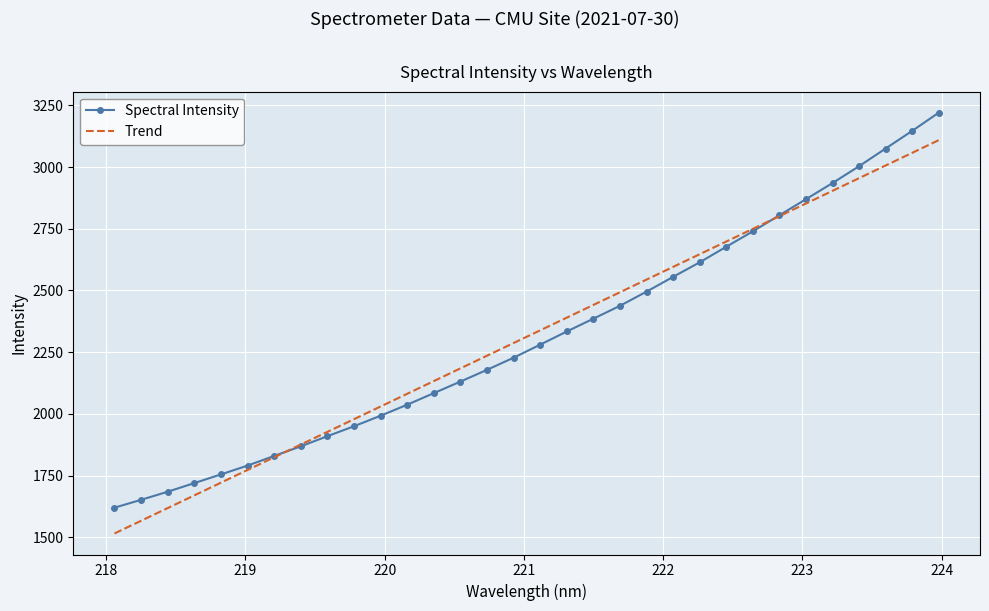

Reading left to right, list all the values displayed in this chart.

Spectral Intensity: 1619.6	1651.5	1684.3	1719.3	1754.5	1790.2	1829.4	1868.2	1909.4	1949.6	1992.3	2036.9	2083.8	2130.7	2178.2	2227.4	2280.3	2333.7	2385.5	2437.7	2495.2	2555.1	2613.9	2677.1	2739.5	2804.7	2869.8	2935.3	3003.6	3075.2	3146.8	3220.6
Trend: 1515.1	1566.6	1618.1	1669.5	1721.0	1772.5	1824.0	1875.4	1926.9	1978.3	2029.8	2081.2	2132.7	2184.1	2235.5	2287.0	2338.4	2389.8	2441.2	2492.6	2544.0	2595.4	2646.8	2698.2	2749.6	2801.0	2852.4	2903.7	2955.1	3006.4	3057.8	3109.2